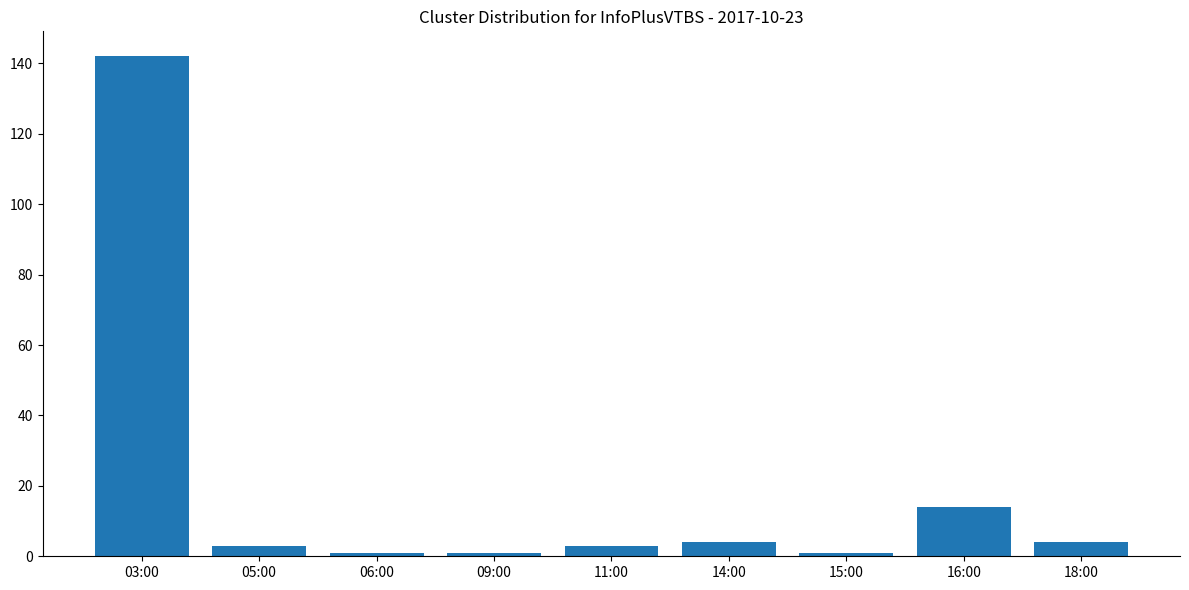

What is the difference between the second highest and minimum values?

13